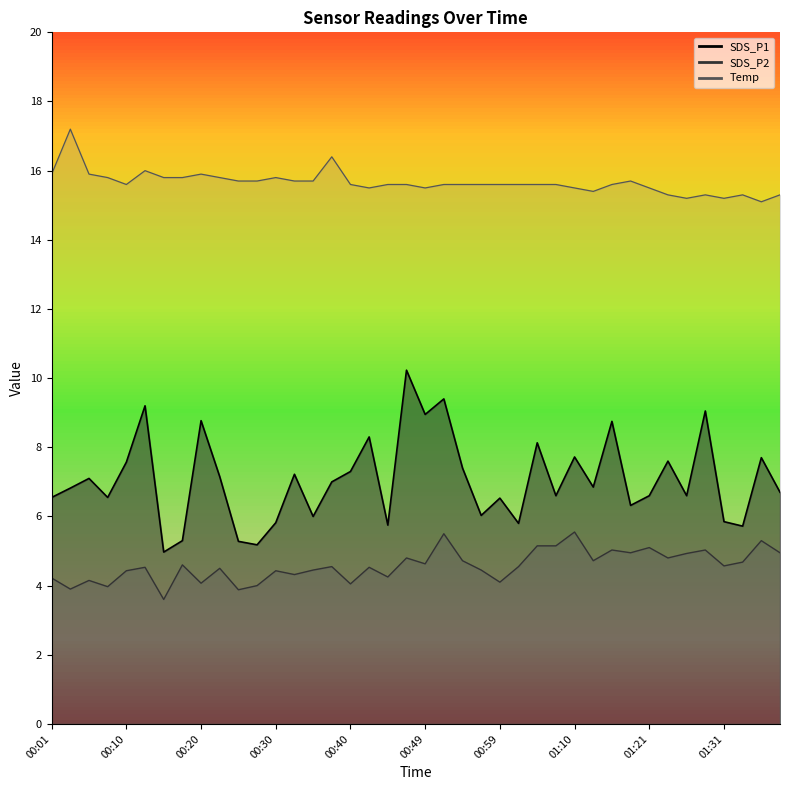

What is the sum of all Temp values?

626.1